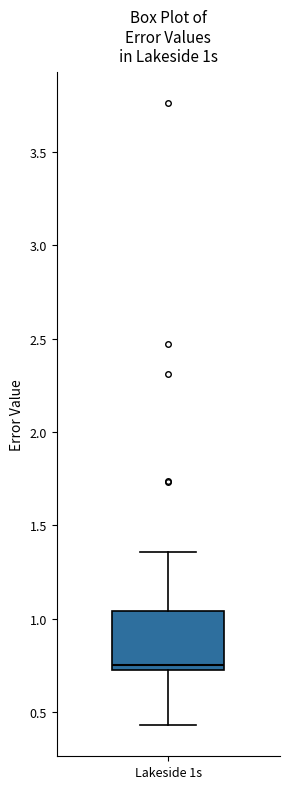

Transcribe this box plot: give where the median line is, the range the box spans, and where the two whiskers end, as read against the y-axis. The values are not printed on the chart, so give them approximately, as read against the axis.

median 0.75 (just above the box's lower edge), box 0.75 to 1.05, whiskers 0.45 to 1.35